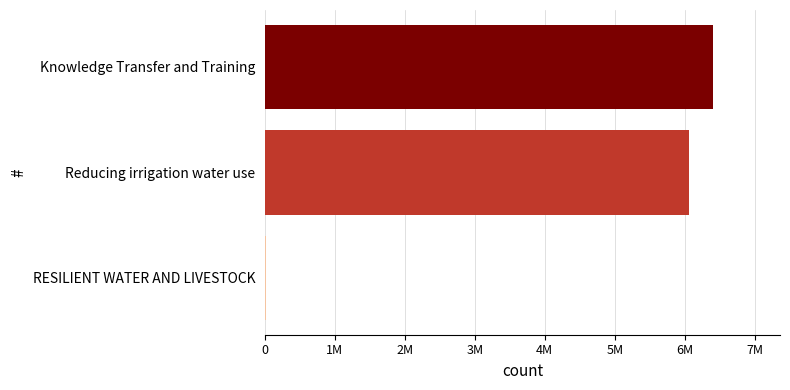

Are the bars horizontal?

Yes